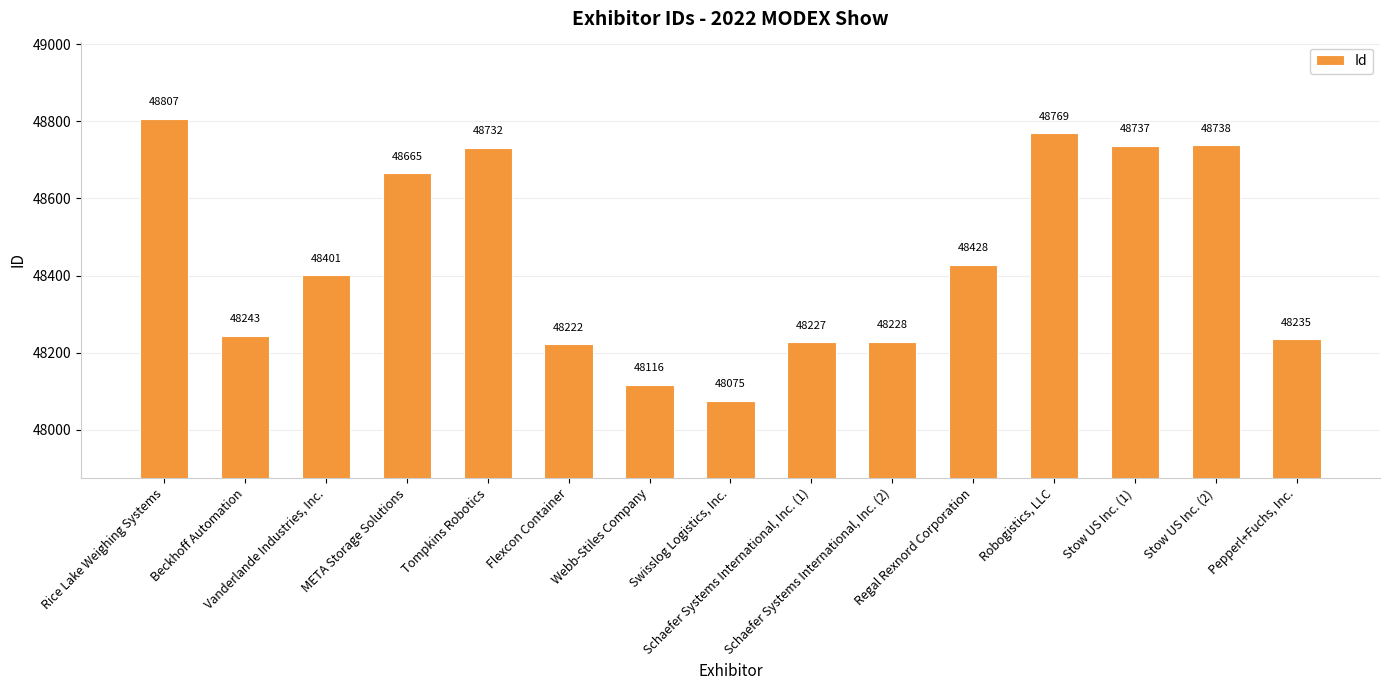

Reading right to left, what are all the values shown in this chart?

48235	48738	48737	48769	48428	48228	48227	48075	48116	48222	48732	48665	48401	48243	48807